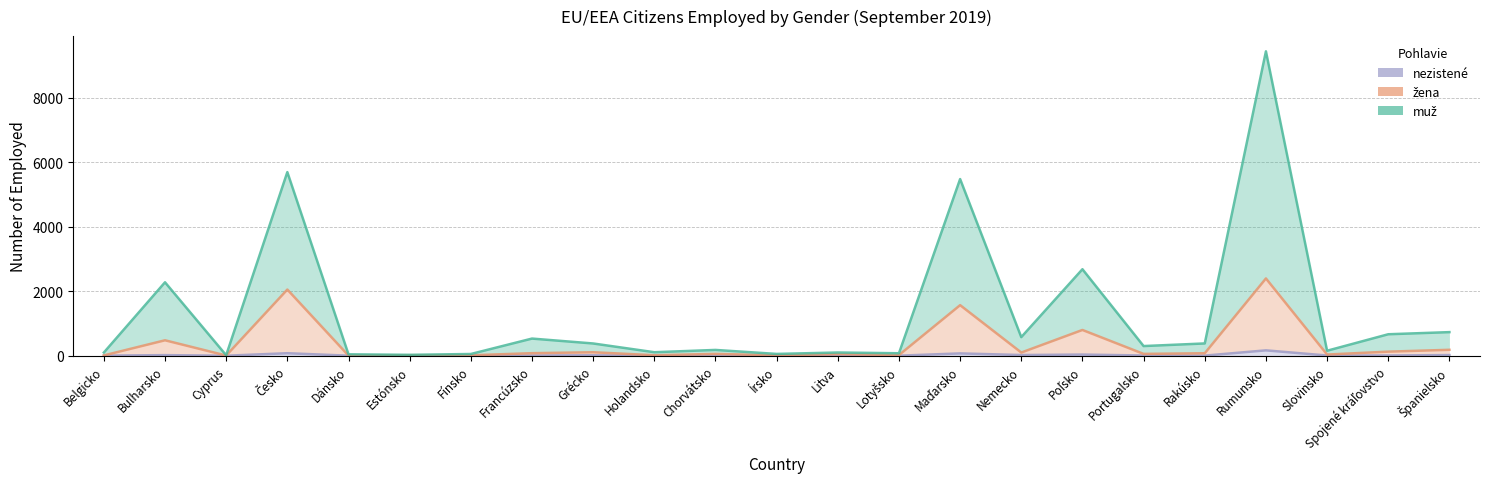

What is the sum of the žena values at Rumunsko and Grécko?

2502